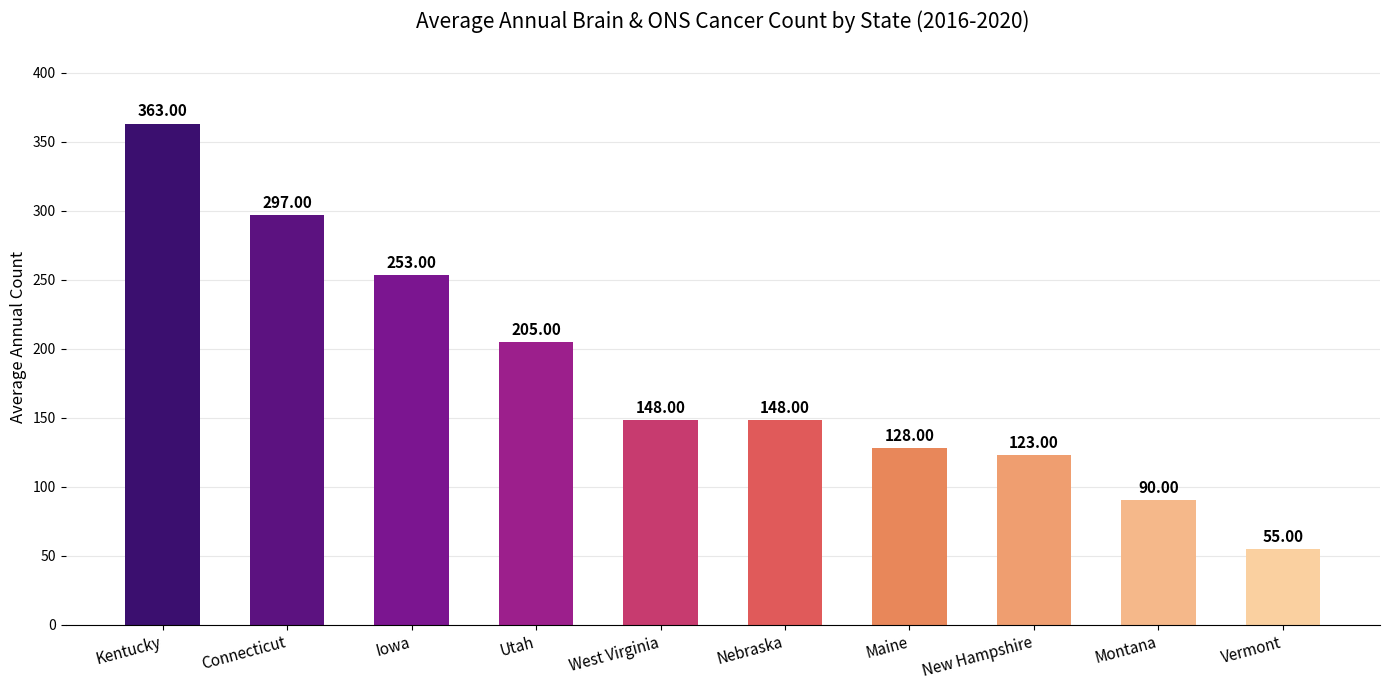

What is the average value?

181